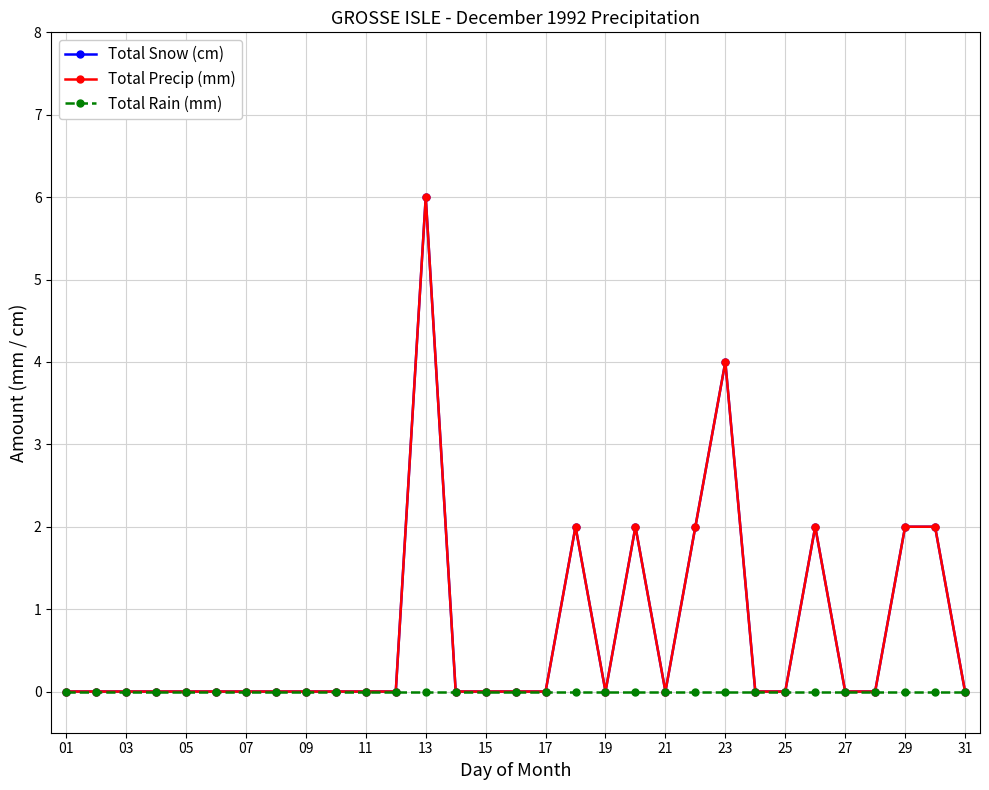

At which category does Total Snow (cm) reach its first local valley?

19